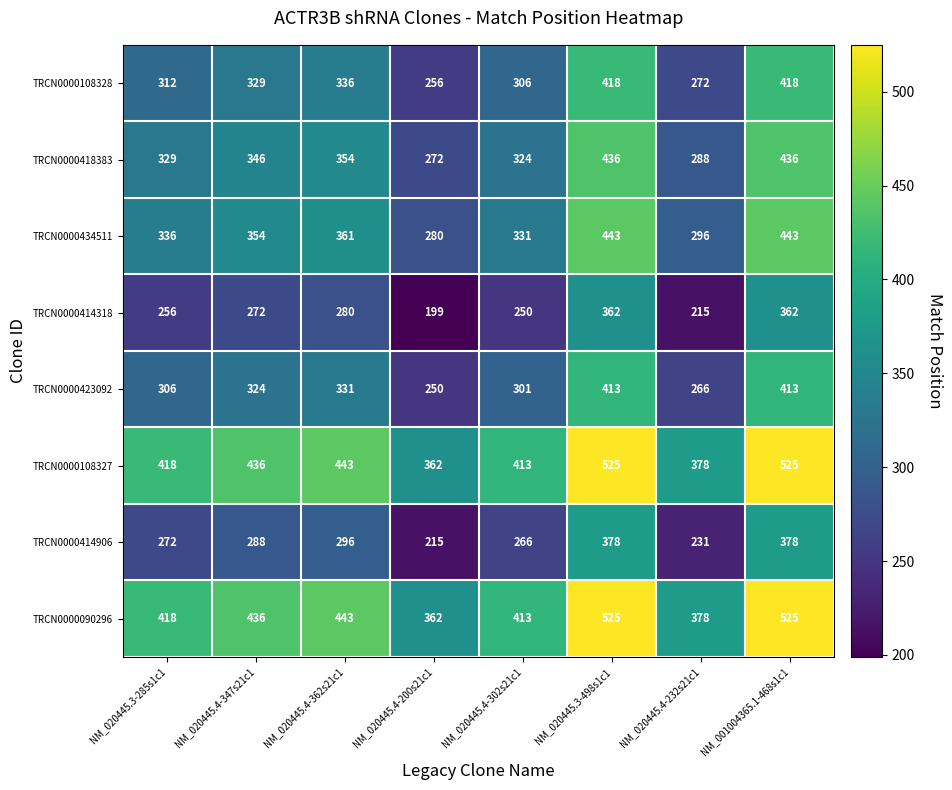

Which series has the largest range (max minus min)?

TRCN0000418383